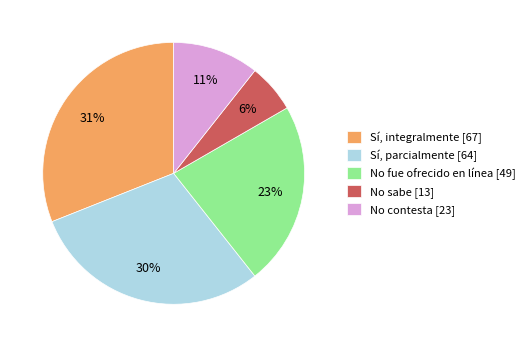

Which slice is the smallest?

No sabe